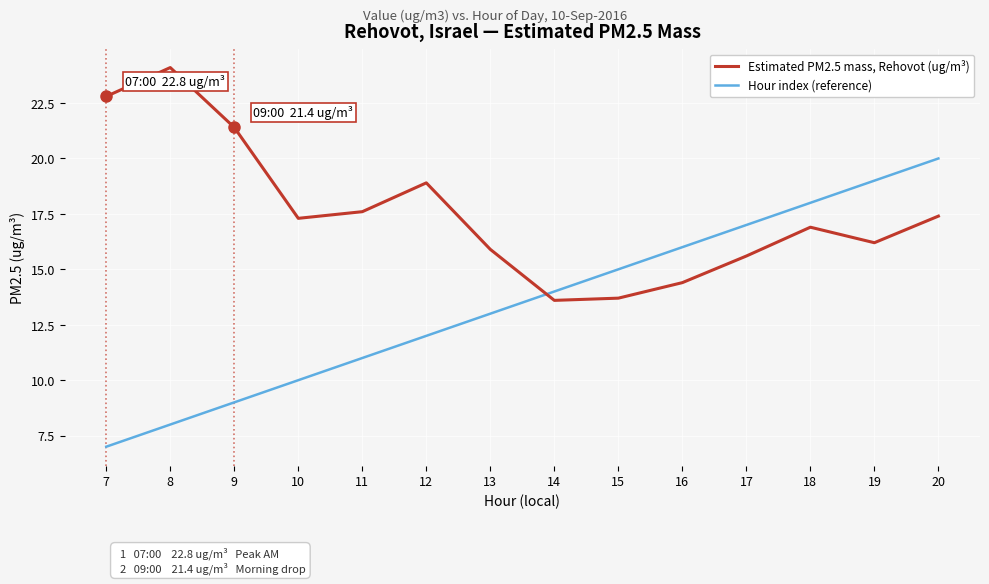

What is the total value across all series at 14?

27.6